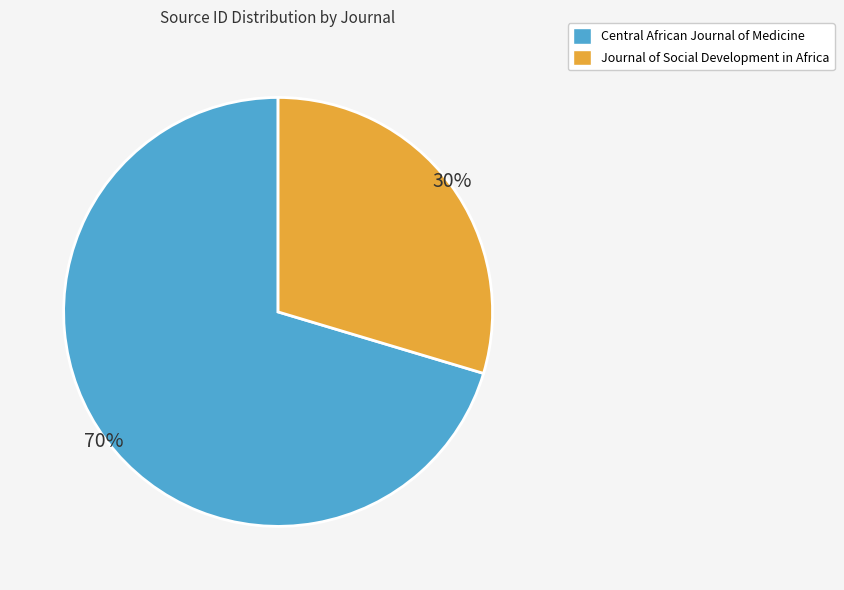

Is there a majority slice in this chart?

Yes